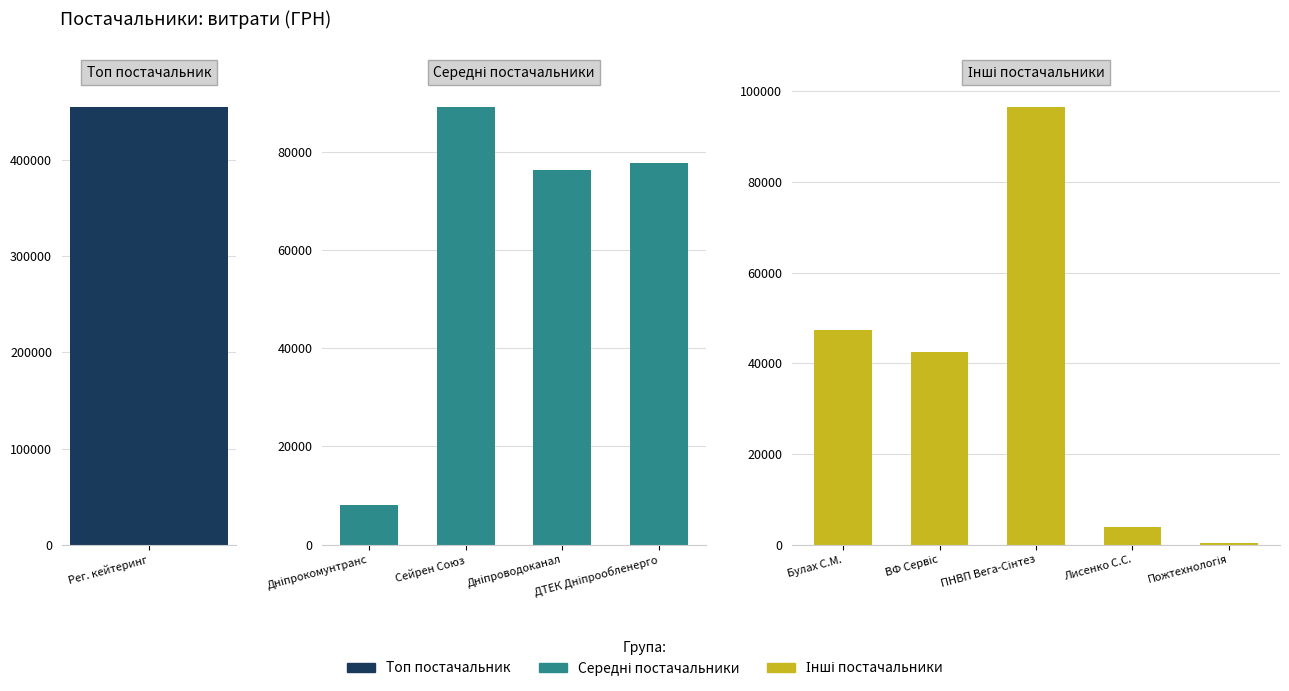

Reading left to right, transcribe all the data shown in this chart.

ТОВ "Регіональна кейтерингова компанія"=455440.8	ТДВ "Дніпрокомунтранс"=8086.0	ТОВ "Сейрен Союз"=89103.0	КП "Дніпроводоканал"=76190.7	ПАТ "ДТЕК Дніпрообленерго"=77599.1	ФОП "Булах С.М."=47349.0	ТОВ "ВФ "Сервіс"=42588.0	ПП "ПНВП "Вега-Сінтез"=96531.0	ФОП "Лисенко С.С."=3872.0	ТОВ "Пожтехнологія"=384.6